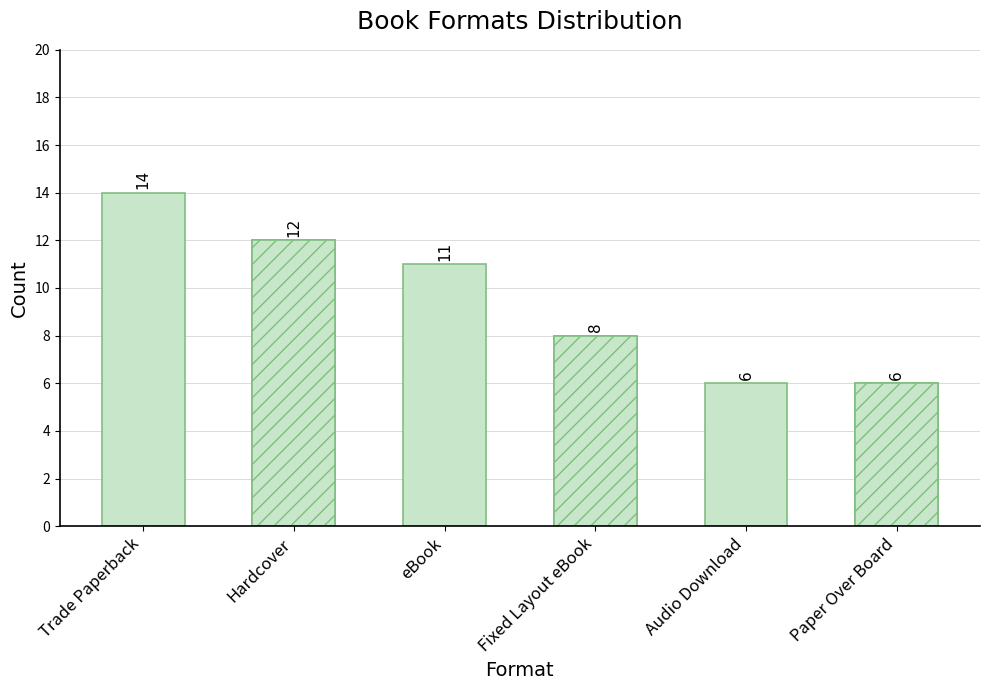

What value does the data have at Hardcover?

12